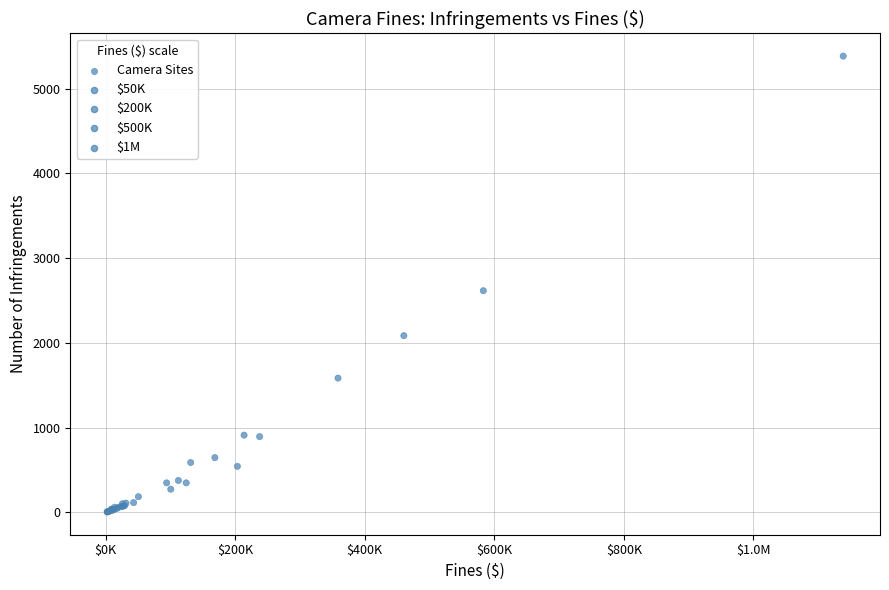

What Y value in the scatter plot is closest to 2695?

2616